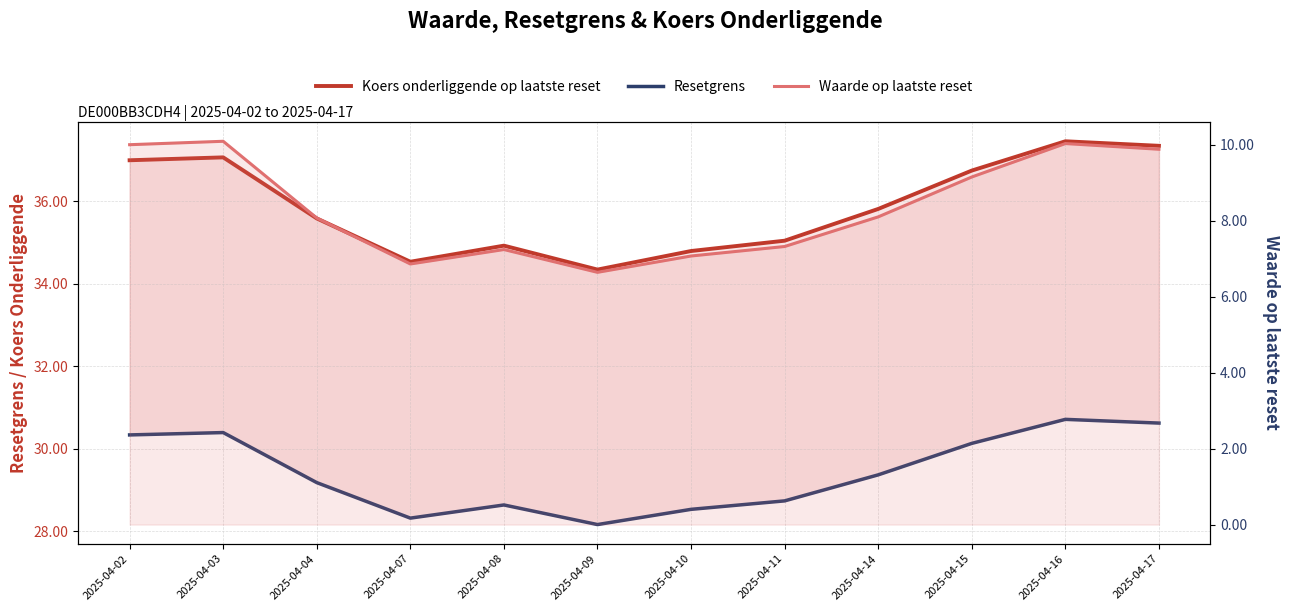

What is the value of the Waarde op laatste reset point at the 11th from the left?

10.0